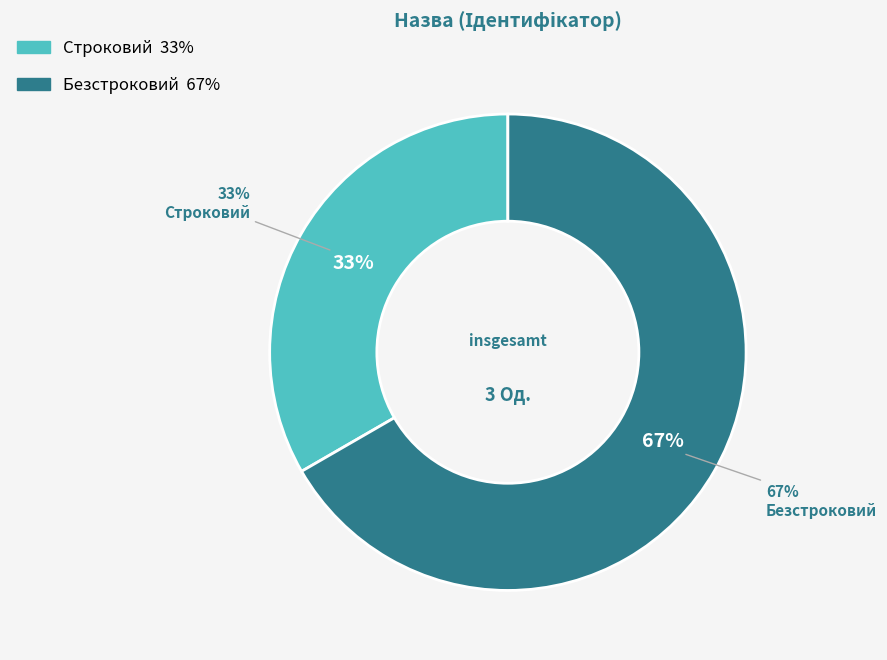

What percentage is NOT represented by Строковий?

66.7%